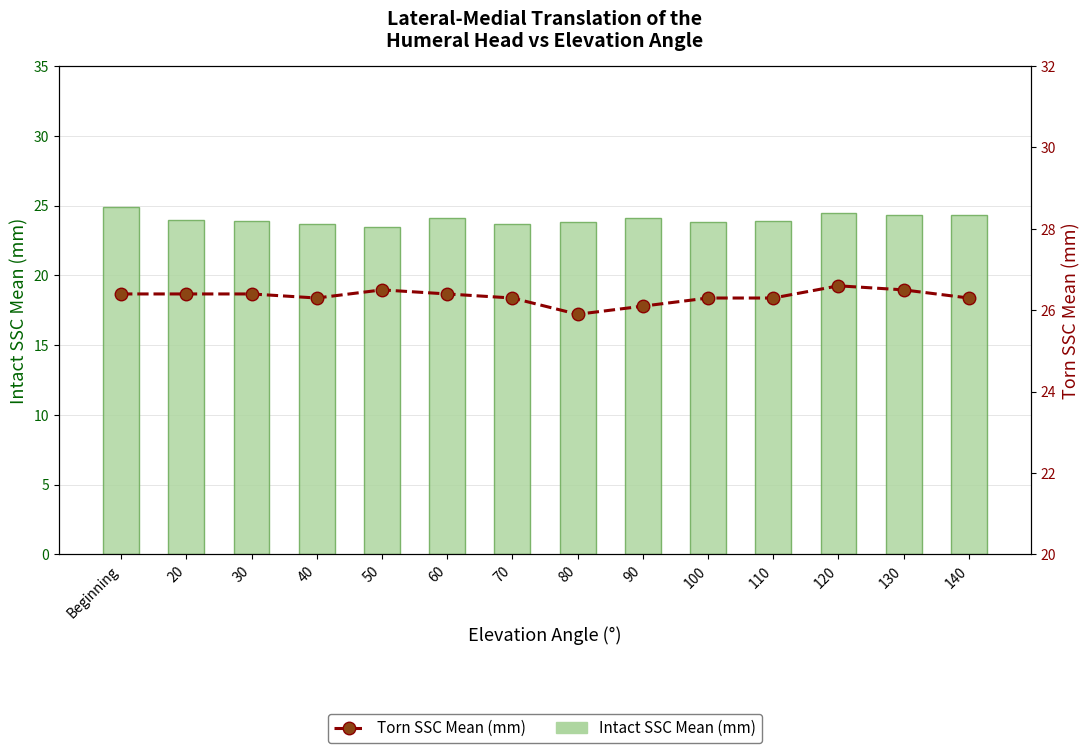

List the series in order of their peak value, lowest first.

Intact SSC Mean, Torn SSC Mean